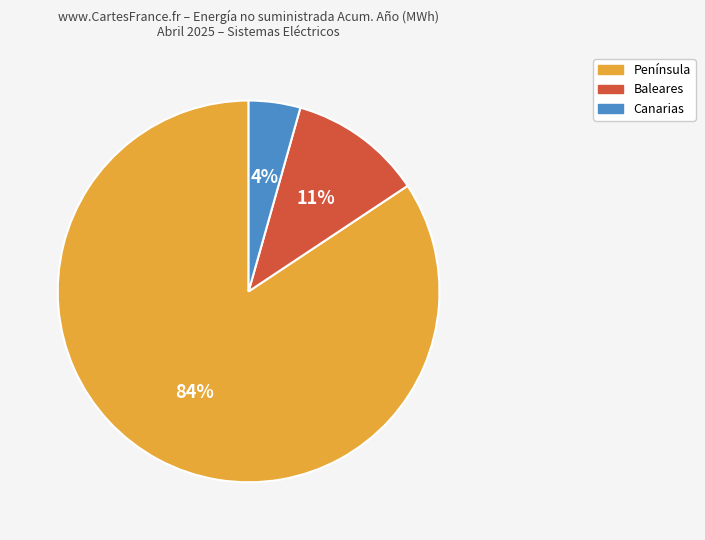

Between Península and Canarias, which is larger?

Península